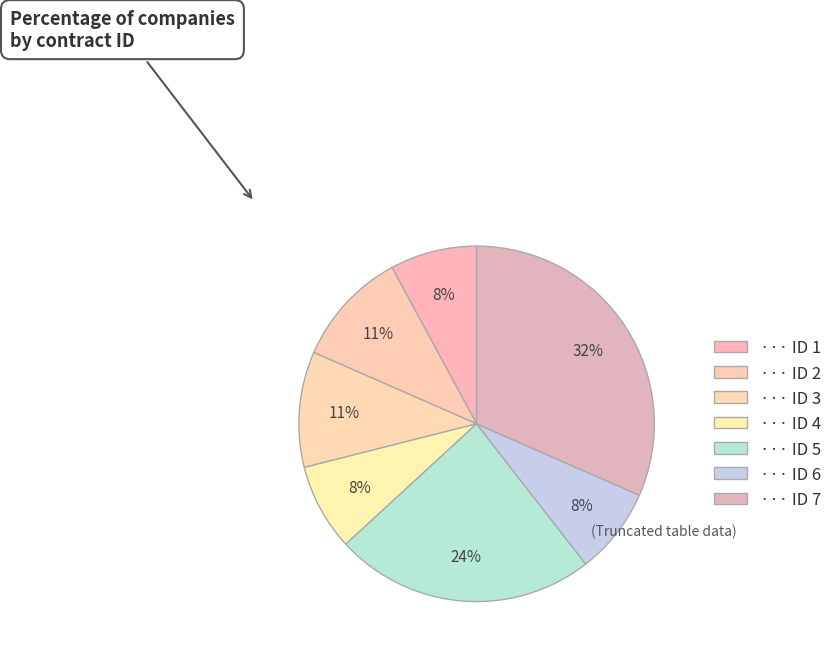

How many slices are in this pie chart?

7